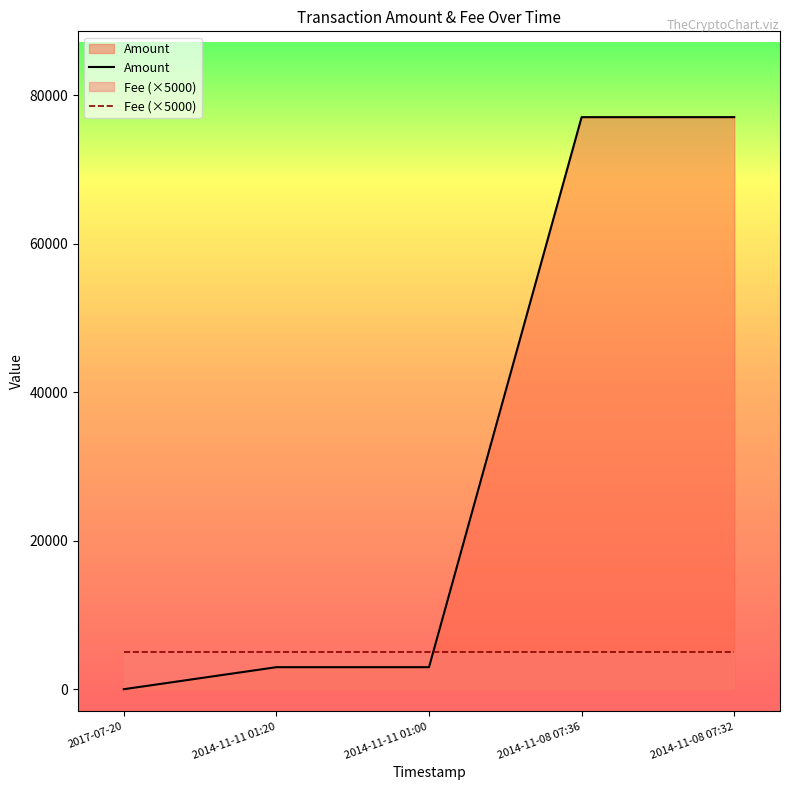

Does the chart display data point markers on the line(s)?

No